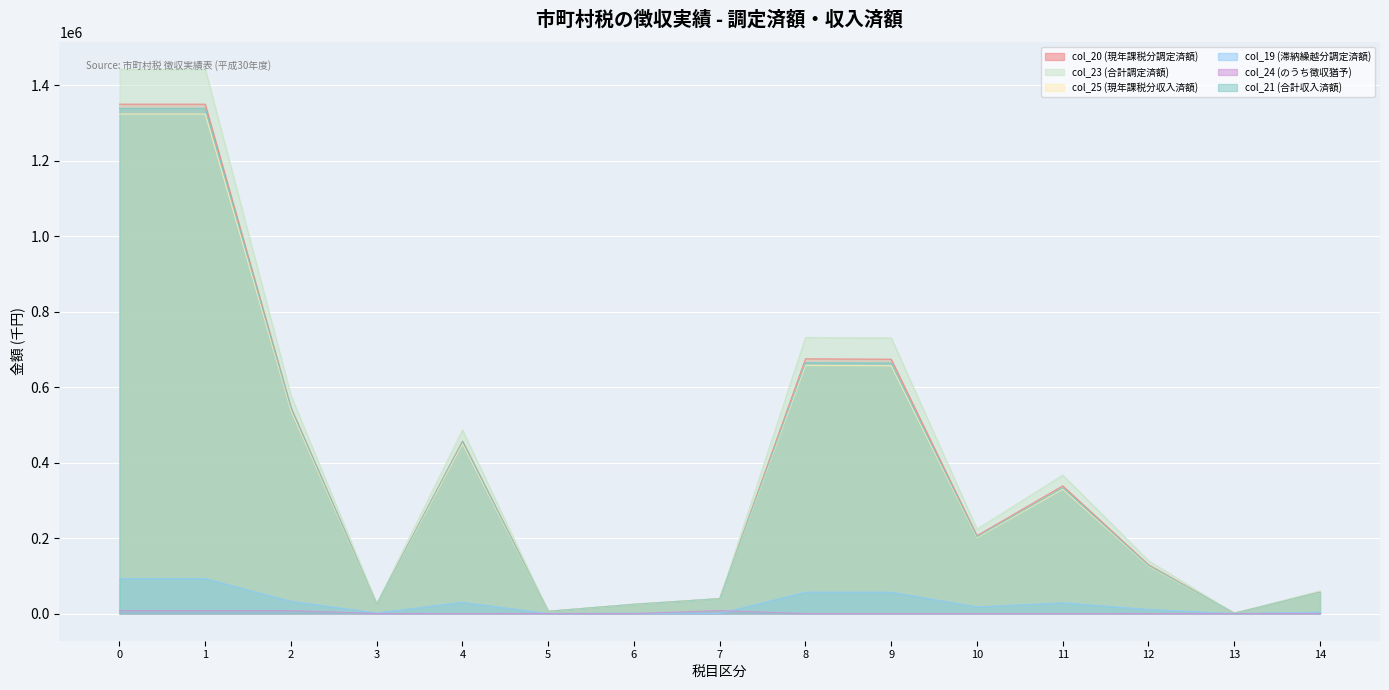

Reading left to right, what are all the values shown in this chart?

col_20 (現年課税分調定済額): 0=1349872	1=1349872	2=545330	3=24660	4=456795	5=5940	6=24274	7=39601	8=674930	9=673945	10=206322	11=338301	12=129322	13=985	14=56574
col_23 (合計調定済額): 0=1442336	1=1442336	2=577622	3=26286	4=486517	5=5940	6=25124	7=39695	8=731525	9=730540	10=223719	11=366795	12=140026	13=985	14=60151
col_25 (現年課税分収入済額): 0=1323787	1=1323787	2=537873	3=24291	4=450048	5=5940	6=24044	7=39490	8=657604	9=656619	10=201018	11=329604	12=125997	13=985	14=55272
col_19 (滞納繰越分調定済額): 0=92464	1=92464	2=32292	3=1626	4=29722	5=0	6=850	7=94	8=56595	9=56595	10=17397	11=28494	12=10704	13=0	14=3577
col_24 (のうち徴収猶予): 0=7855	1=7855	2=7855	3=0	4=0	5=0	6=0	7=7855	8=0	9=0	10=0	11=0	12=0	13=0	14=0
col_21 (合計収入済額): 0=1338776	1=1338776	2=544708	3=24623	4=456121	5=5940	6=24474	7=39490	8=665091	9=664106	10=203320	11=333373	12=127413	13=985	14=55939